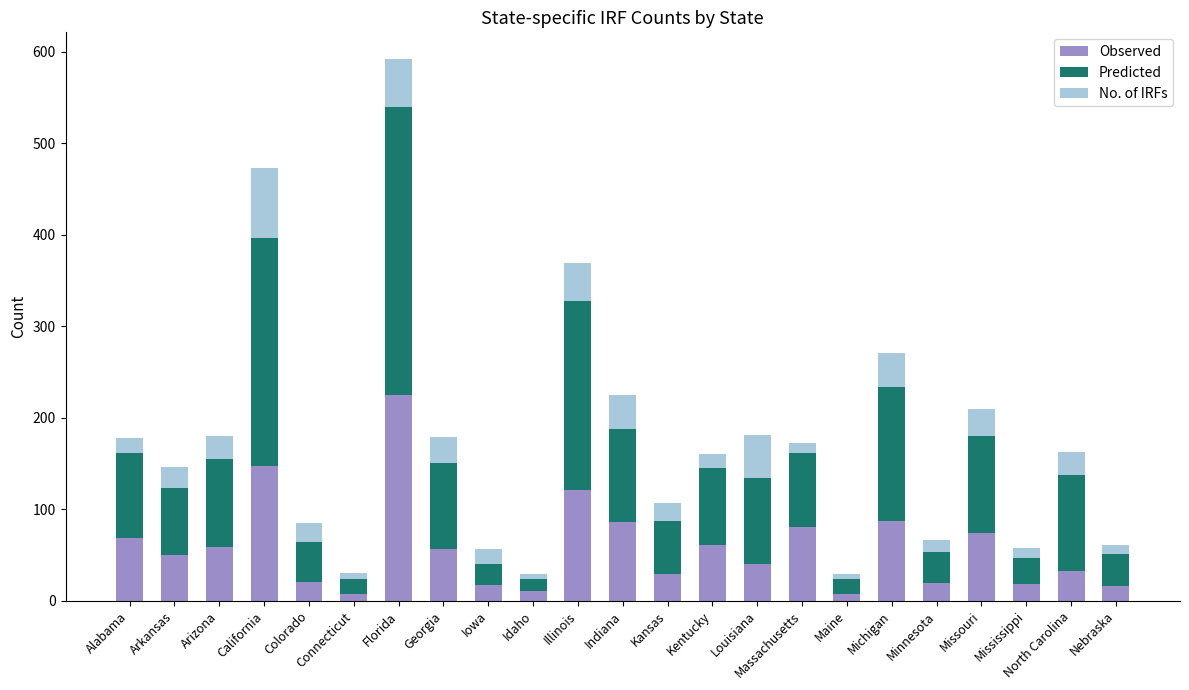

What is the maximum value for Observed?

225.0